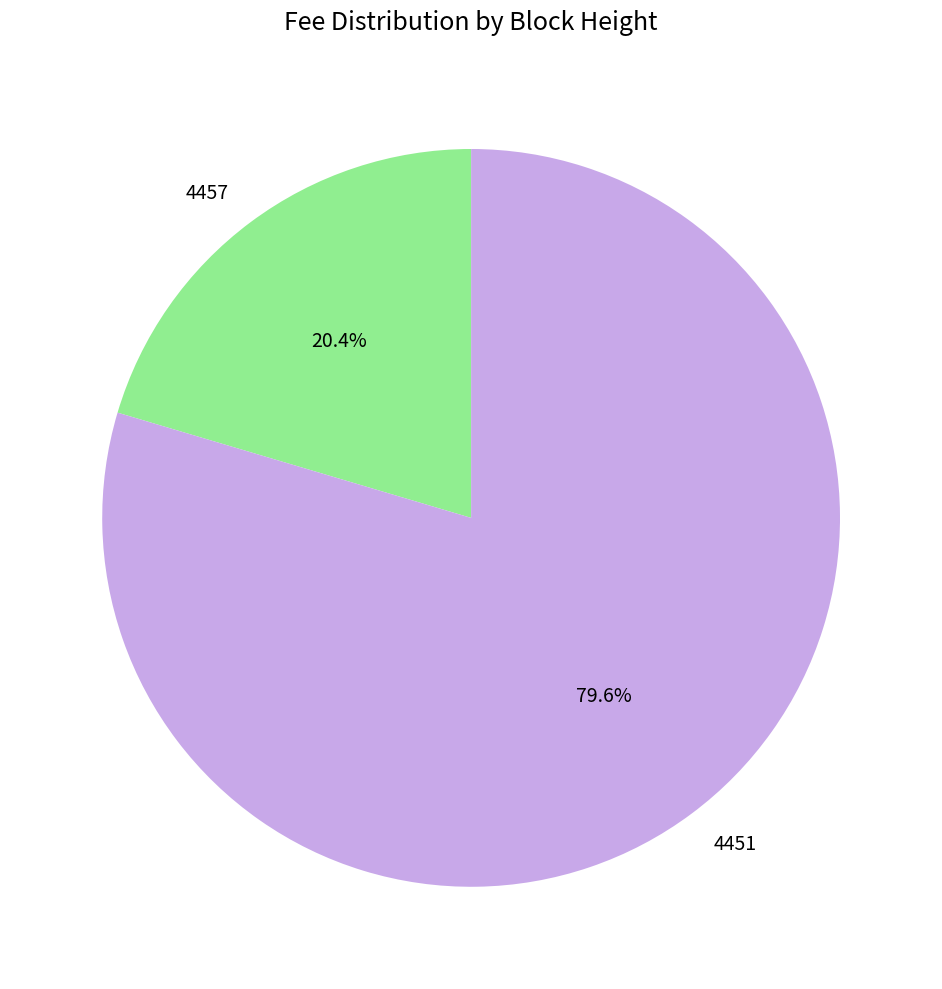

To the nearest percent, what portion does 4451 represent?

80%